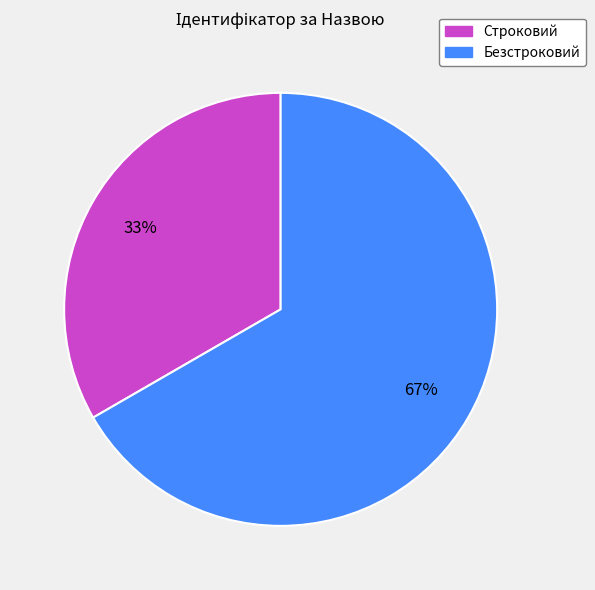

Is the sum of Безстроковий and Строковий greater than half?

Yes